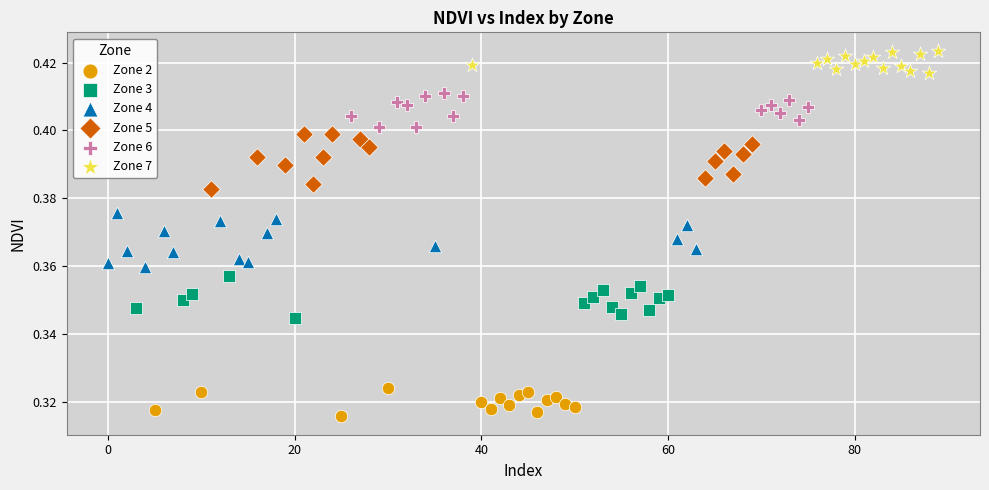

Which series reaches the maximum Y coordinate?

Zone 7